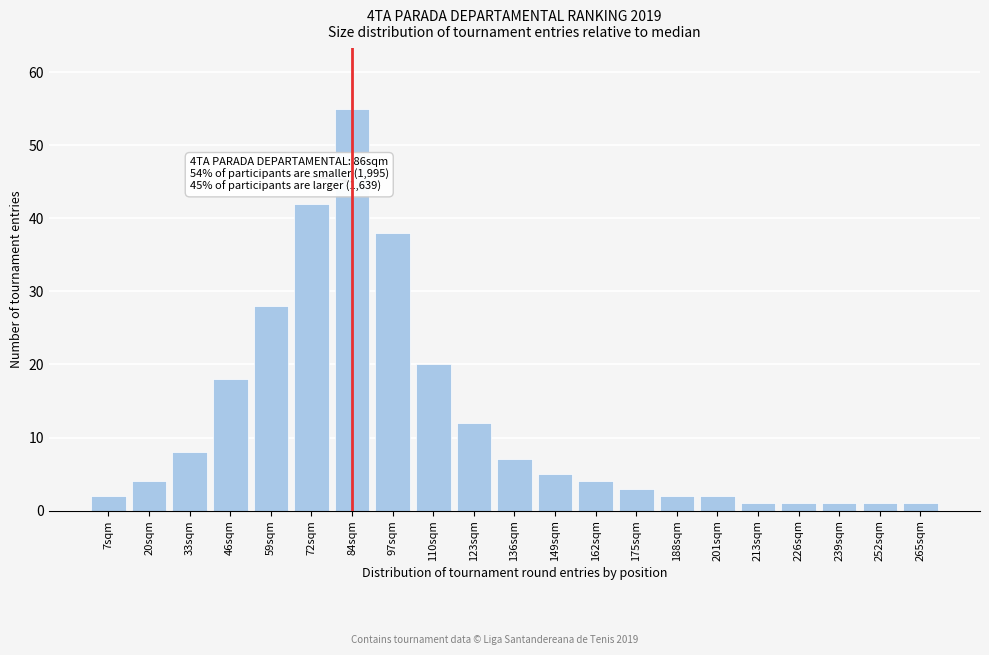

Reading left to right, list all the values displayed in this chart.

7sqm=2	20sqm=4	33sqm=8	46sqm=18	59sqm=28	72sqm=42	84sqm=55	97sqm=38	110sqm=20	123sqm=12	136sqm=7	149sqm=5	162sqm=4	175sqm=3	188sqm=2	201sqm=2	213sqm=1	226sqm=1	239sqm=1	252sqm=1	265sqm=1